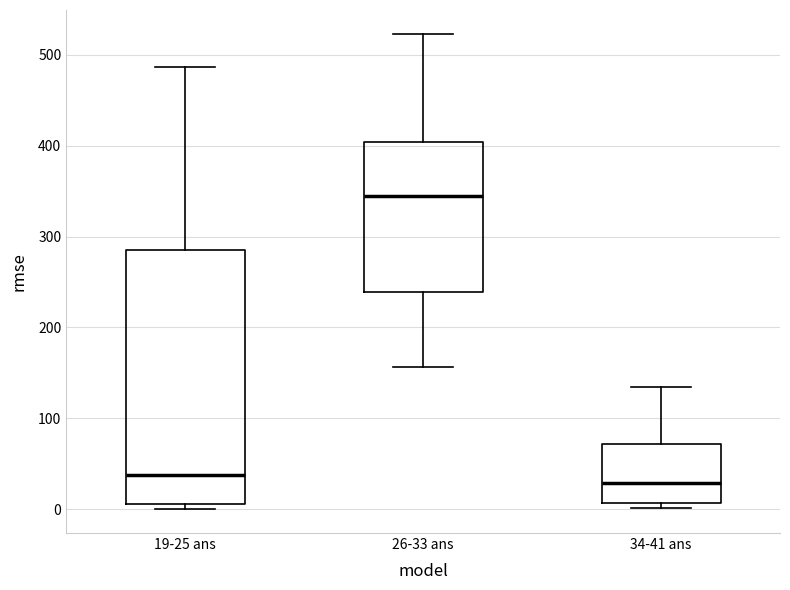

Reading left to right, transcribe this box plot: for each box, give where its median line is, the range the box spans, and where its two whiskers end, as read against the y-axis. The values are not printed on the chart, so give them approximately, as read against the axis.

19-25 ans: median 40, box 10 to 290, whiskers 0 to 490
26-33 ans: median 350, box 240 to 400, whiskers 160 to 520
34-41 ans: median 30, box 10 to 70, whiskers 0 to 130